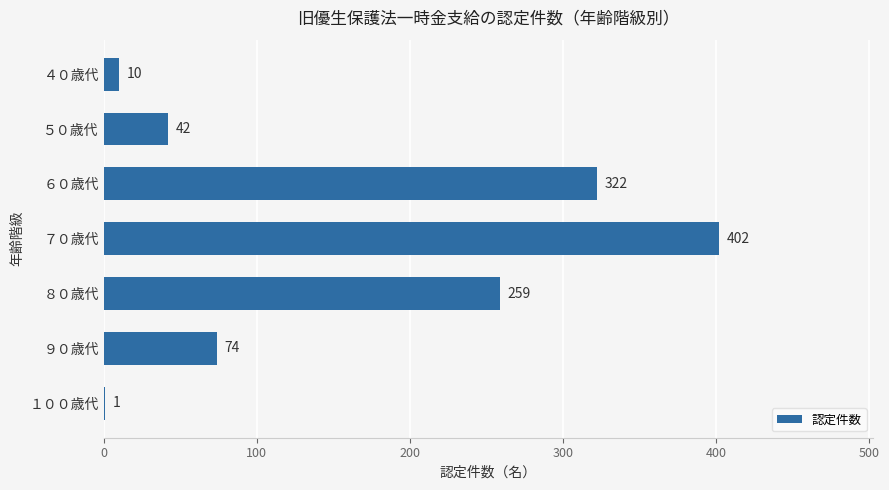

What is the change in value from ６０歳代 to ８０歳代?

-63